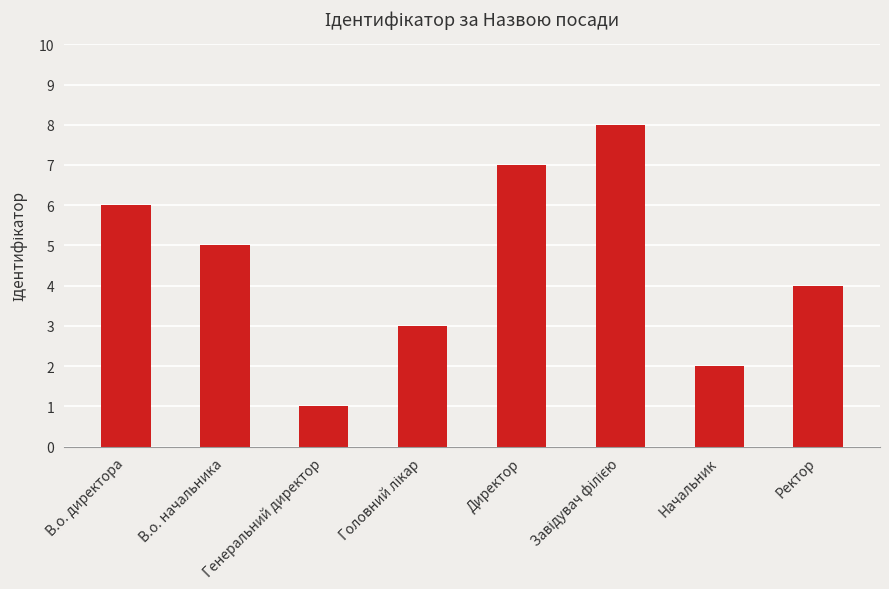

Between Генеральний директор and В.о. директора, which is larger?

В.о. директора